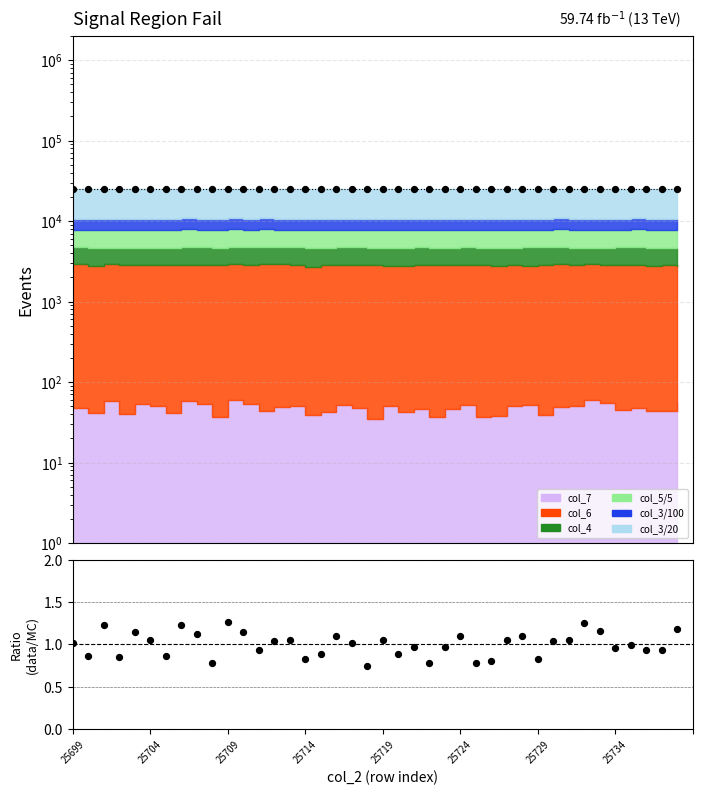

At how many categories does at least one series exceed 14485?

40